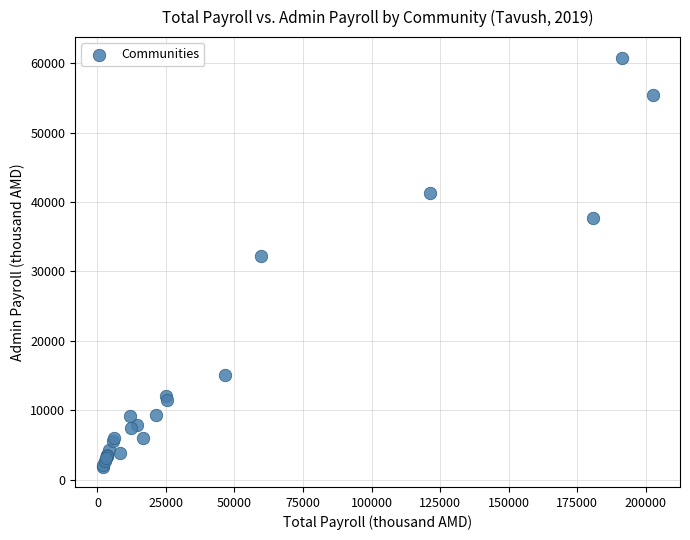

What Y value in the scatter plot is closest to 31338?

32172.3